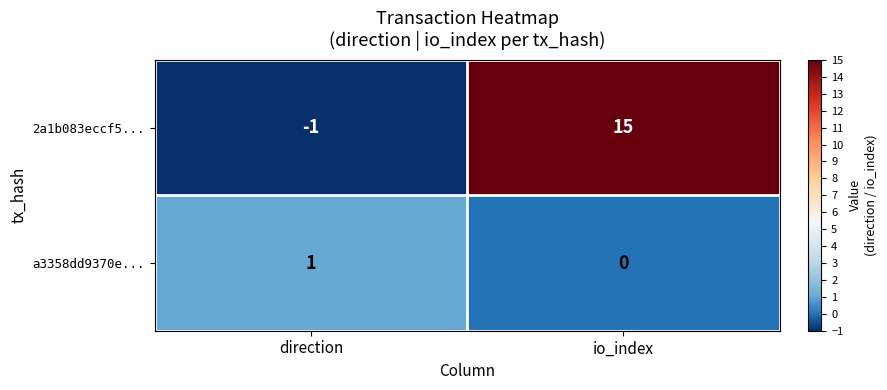

Count the number of data series in this chart.

2